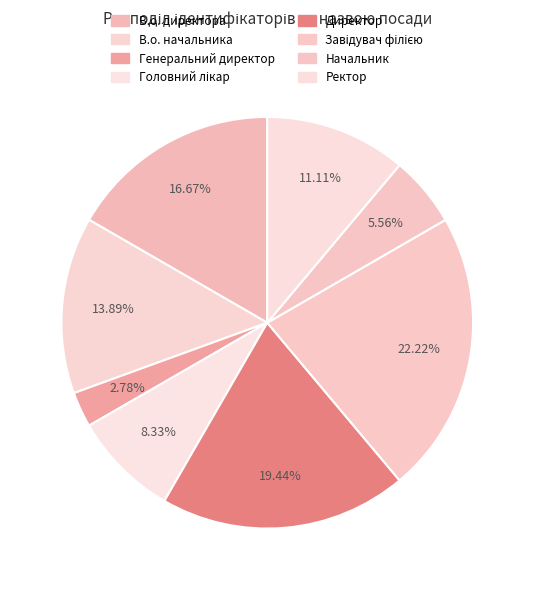

Which slice is the largest?

Завідувач філією